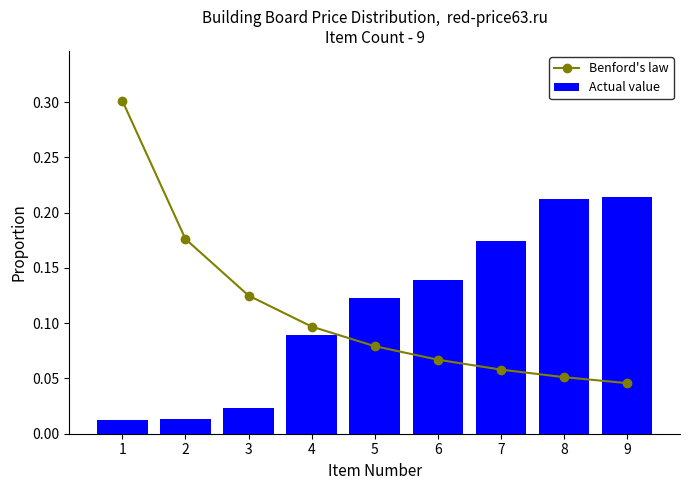

Between 8 and 5, which is larger?

5